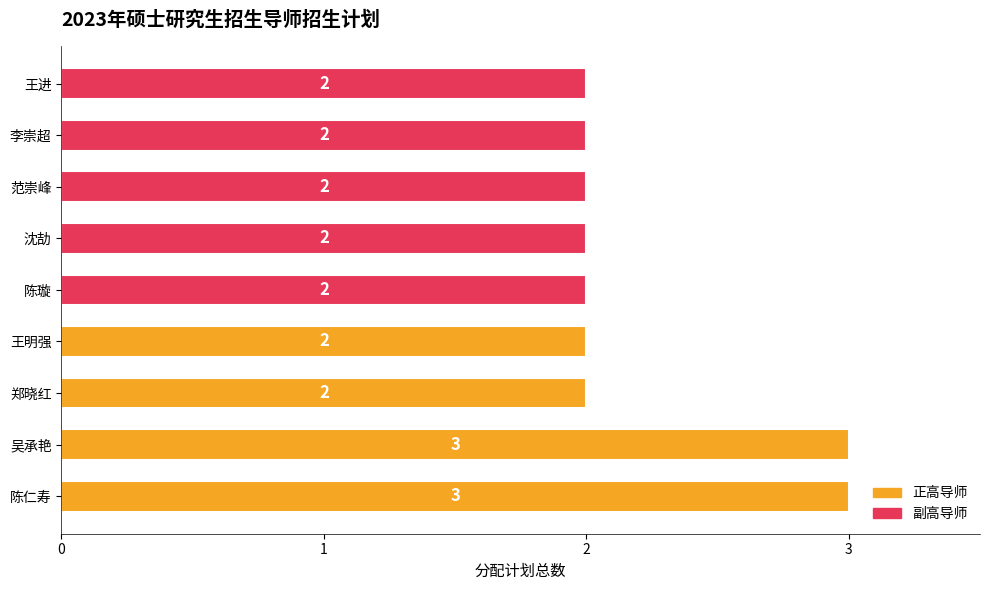

How many values are between 2 and 3?

9